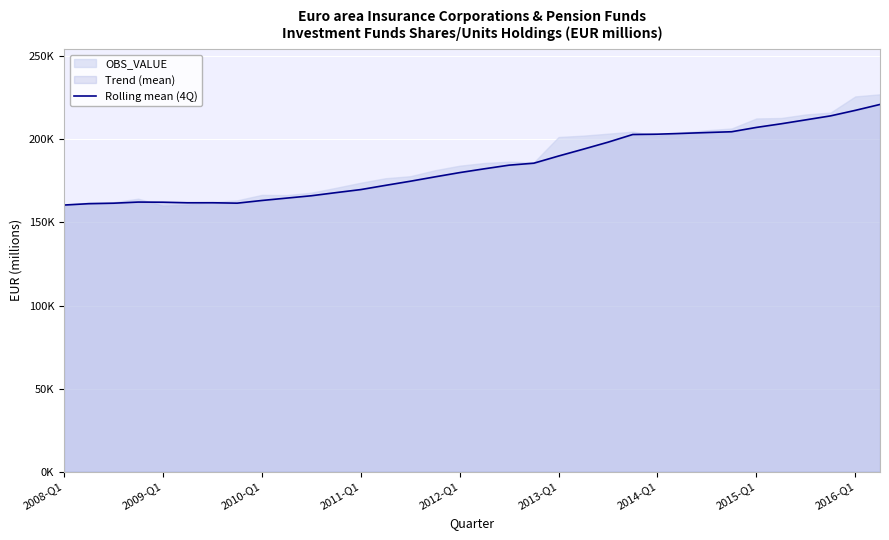

The value at 33 is 138028.7. True or false?

False